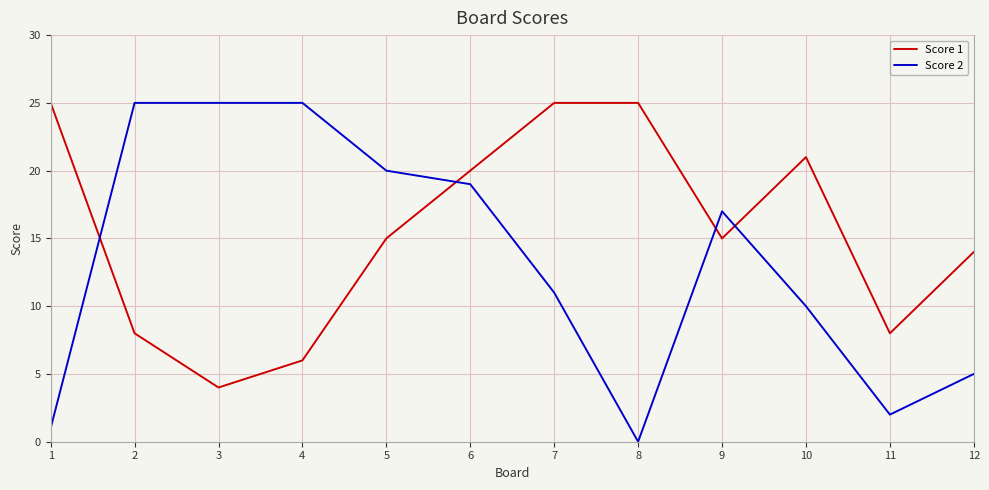

Which series changed the most between 5 and 12?

Score 2